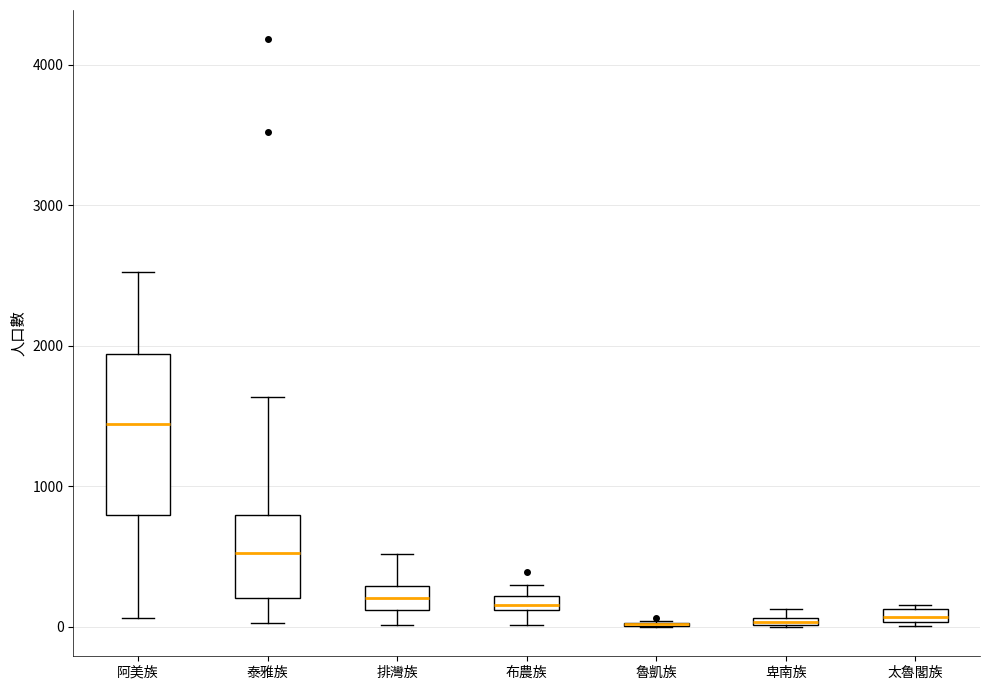

Where is the upper edge of the box for 太魯閣族 on the y-axis? The values are not printed on the chart, so give them approximately, as read against the axis.

100